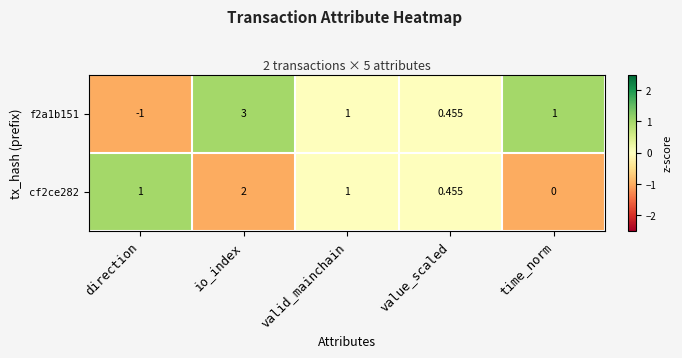

Which category has the highest value across all series?

io_index